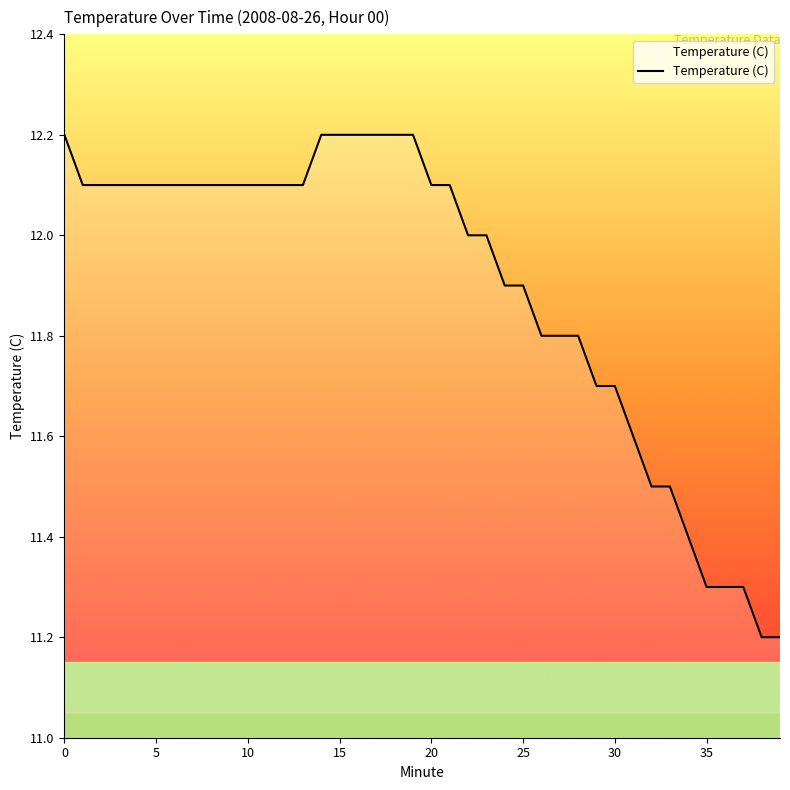

What is the greatest value displayed?

12.2